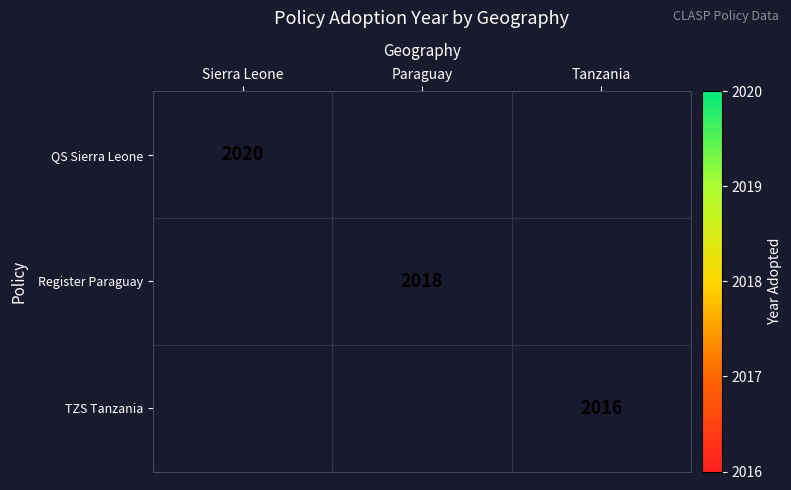

Which category has the lowest value across all series?

Tanzania